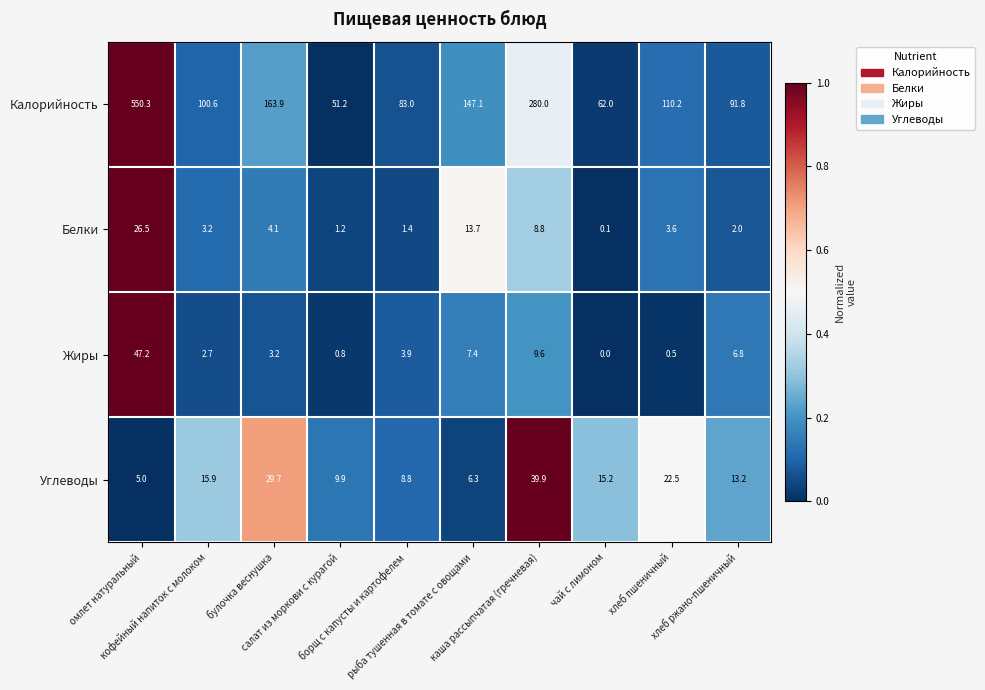

What is the difference between the maximum and minimum values in the Белки series?

26.4